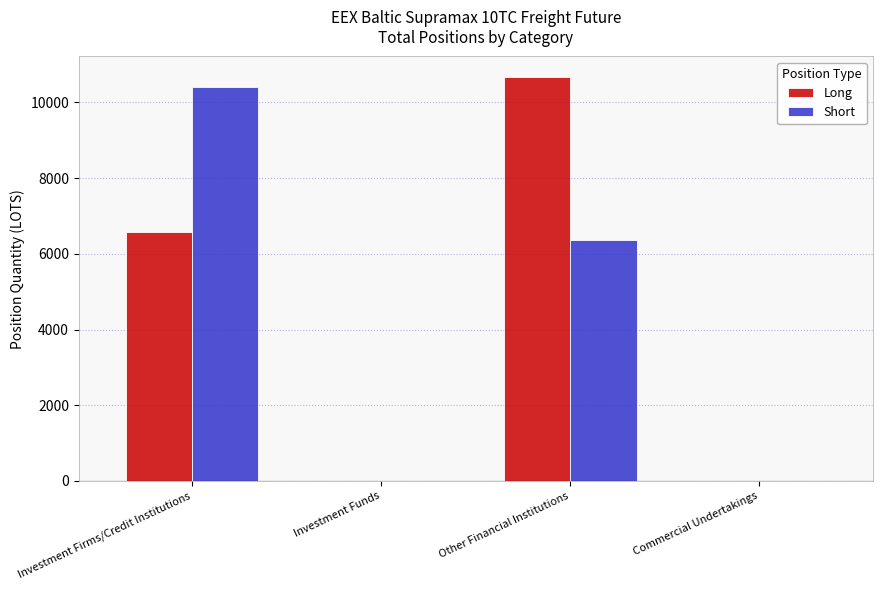

Reading left to right, list all the values displayed in this chart.

Long: 6586.2	0.0	10680.0	0.0
Short: 10395.3	0.0	6357.7	0.0